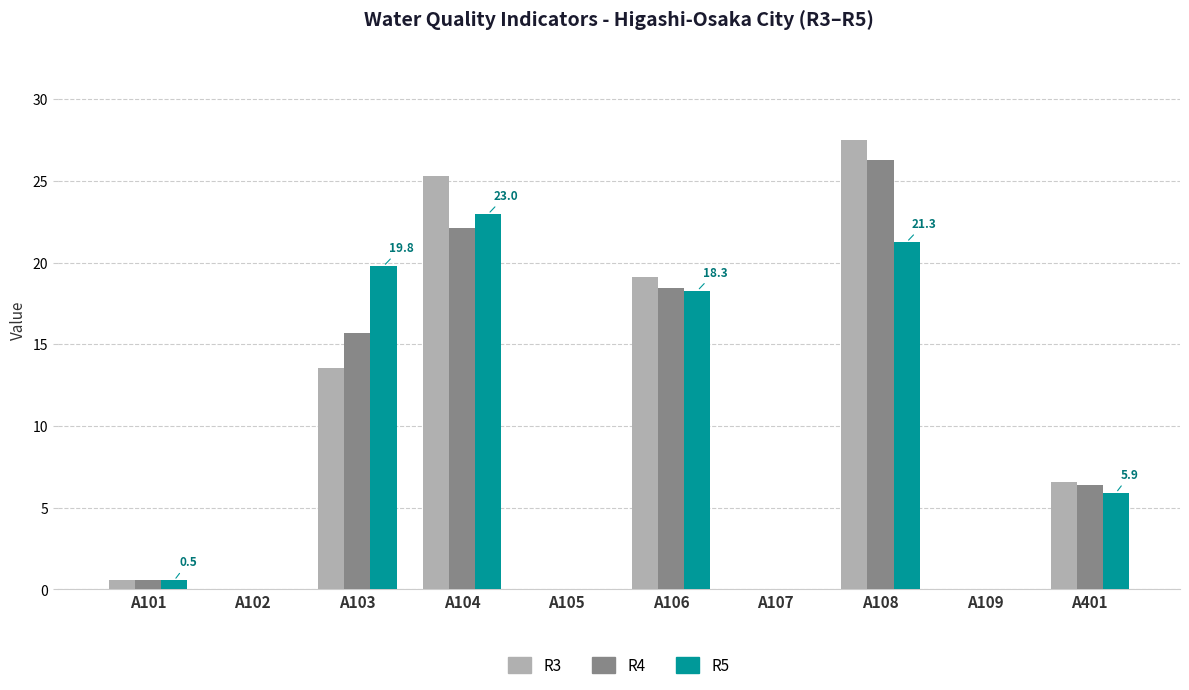

At which category does the chart reach its peak across all series?

A108